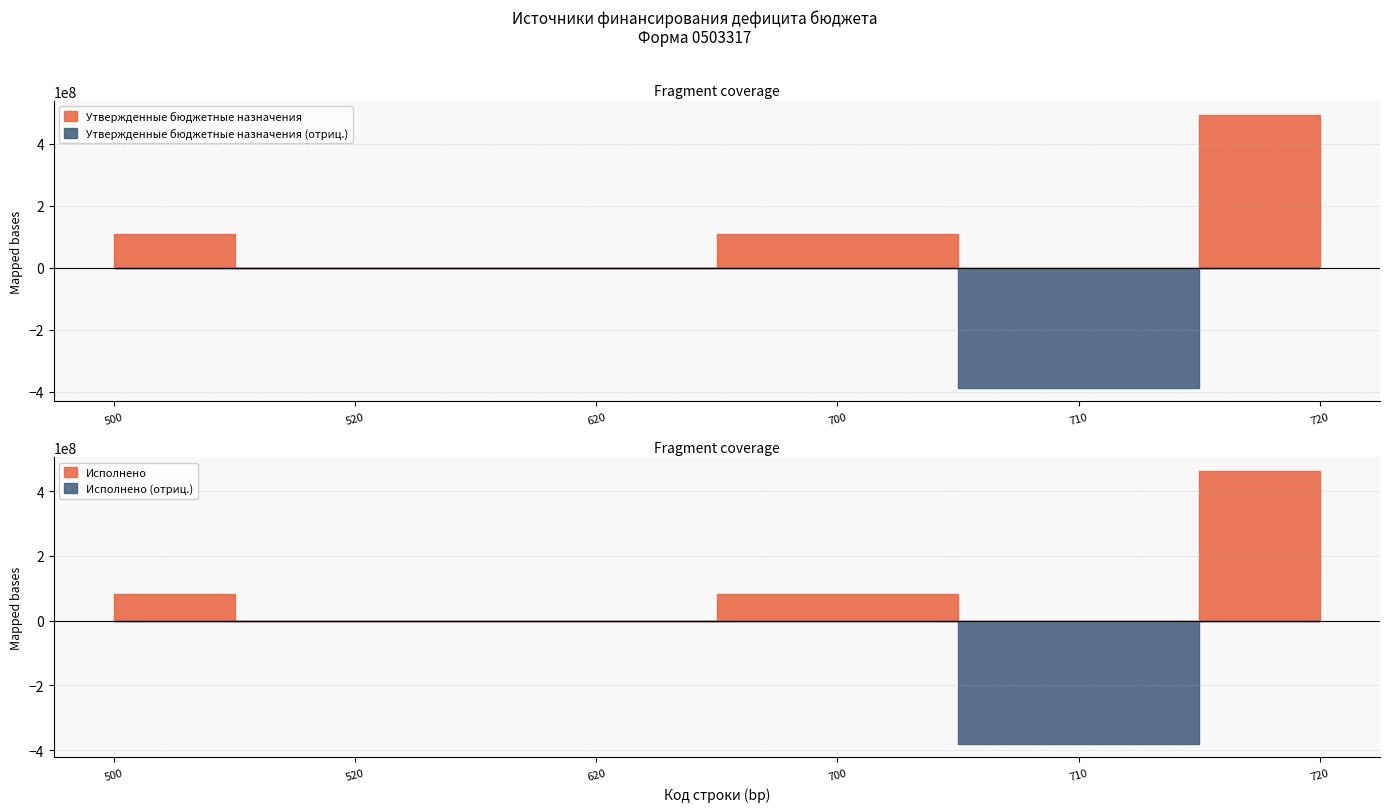

How many positive values does the Утвержденные бюджетные назначения series have?

3